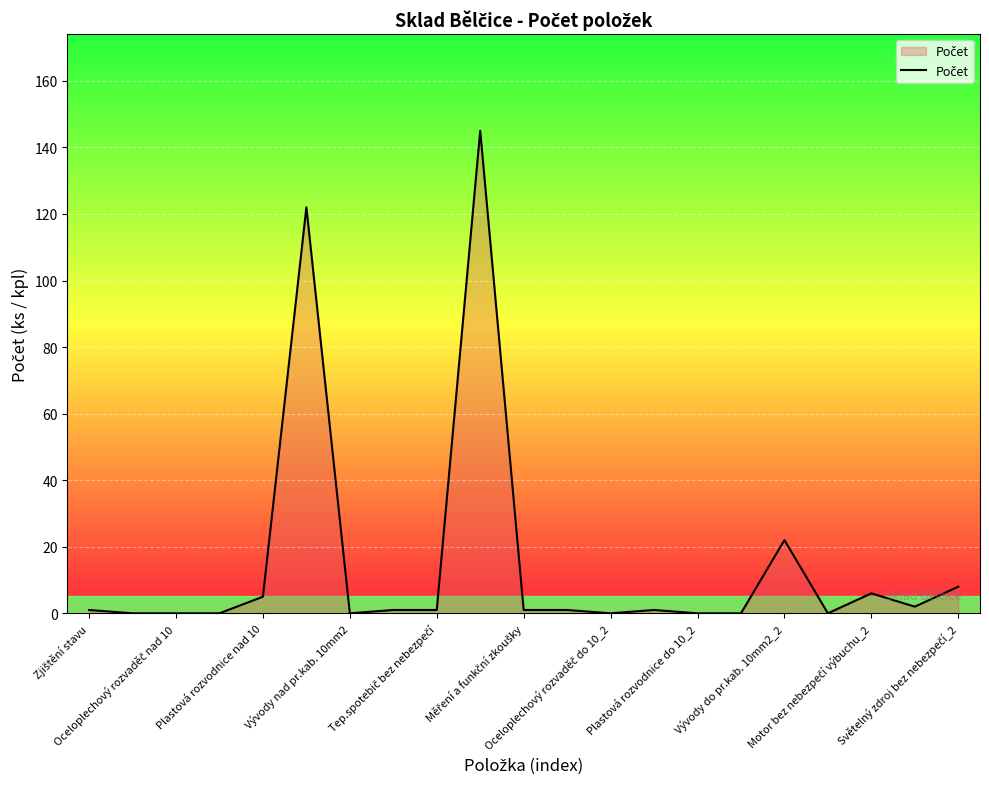

What is the difference between the maximum and minimum values?

145